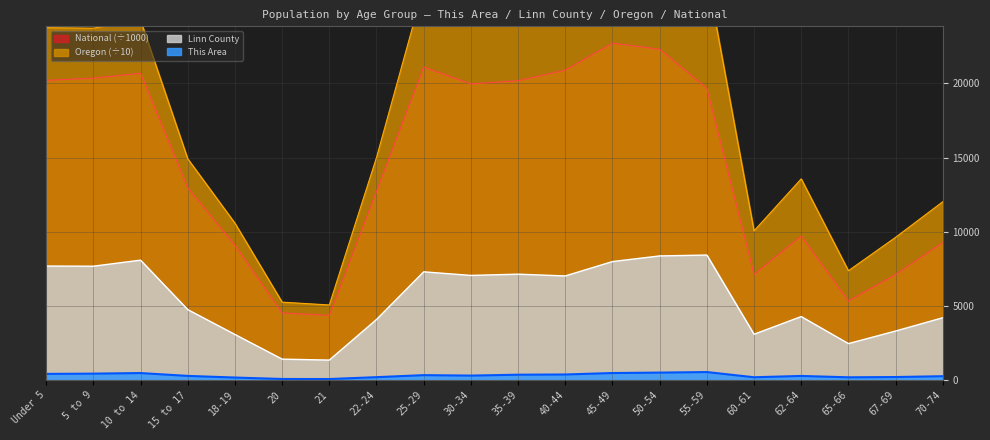

How many lines are shown in the chart?

4